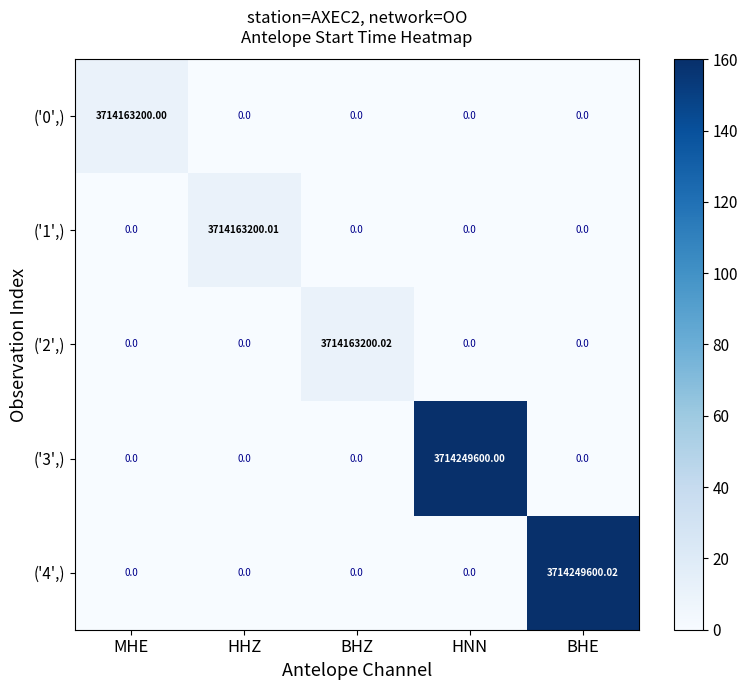

List the series in order of their peak value, lowest first.

('0',), ('1',), ('2',), ('3',), ('4',)